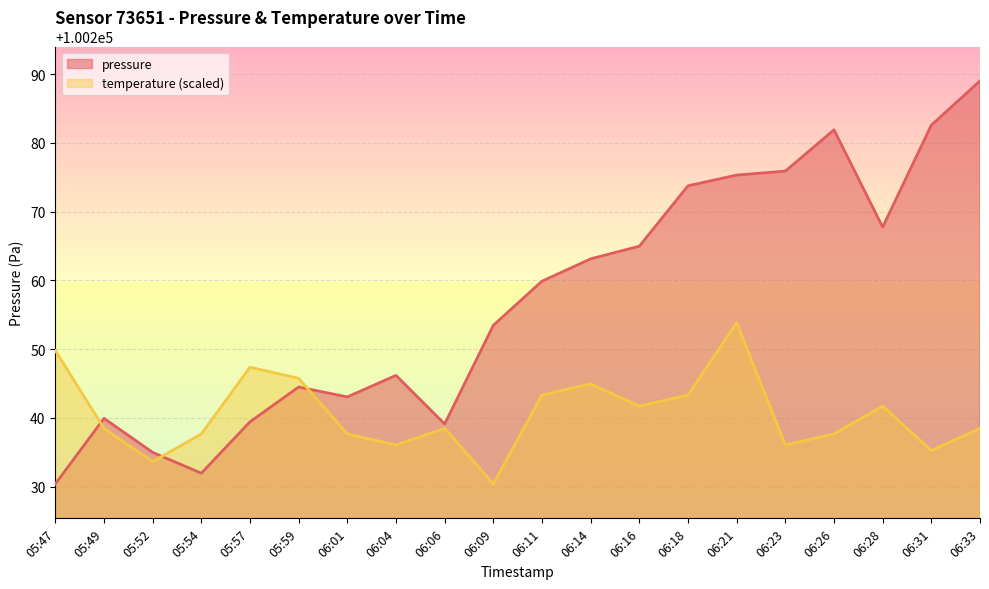

In temperature, how many points are lower than both neighbors (excluding endpoints)?

6